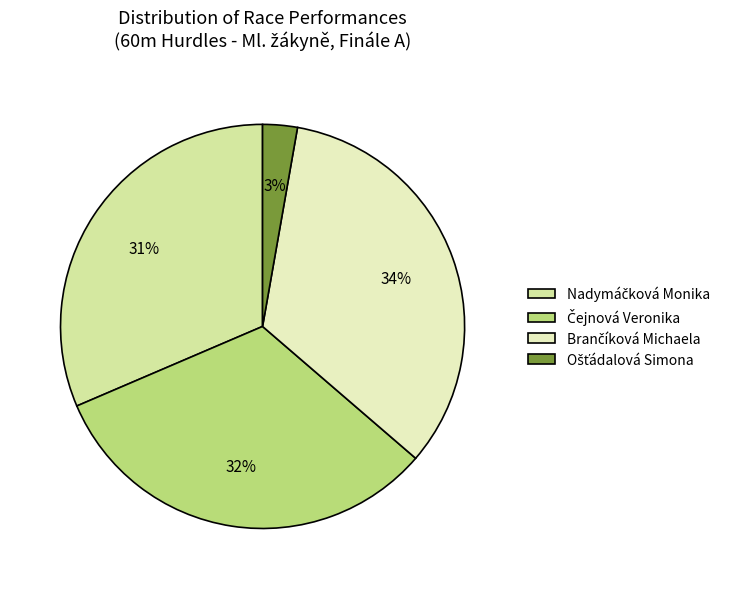

True or false: Čejnová Veronika accounts for 42% of the total.

False